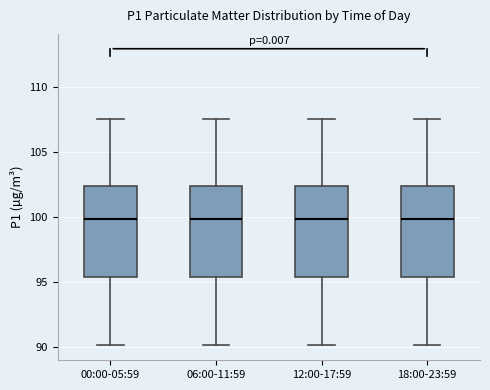

Reading left to right, transcribe this box plot: for each box, give where its median line is, the range the box spans, and where its two whiskers end, as read against the y-axis. The values are not printed on the chart, so give them approximately, as read against the axis.

00:00-05:59: median 100.0, box 95.5 to 102.5, whiskers 90.0 to 107.5
06:00-11:59: median 100.0, box 95.5 to 102.5, whiskers 90.0 to 107.5
12:00-17:59: median 100.0, box 95.5 to 102.5, whiskers 90.0 to 107.5
18:00-23:59: median 100.0, box 95.5 to 102.5, whiskers 90.0 to 107.5